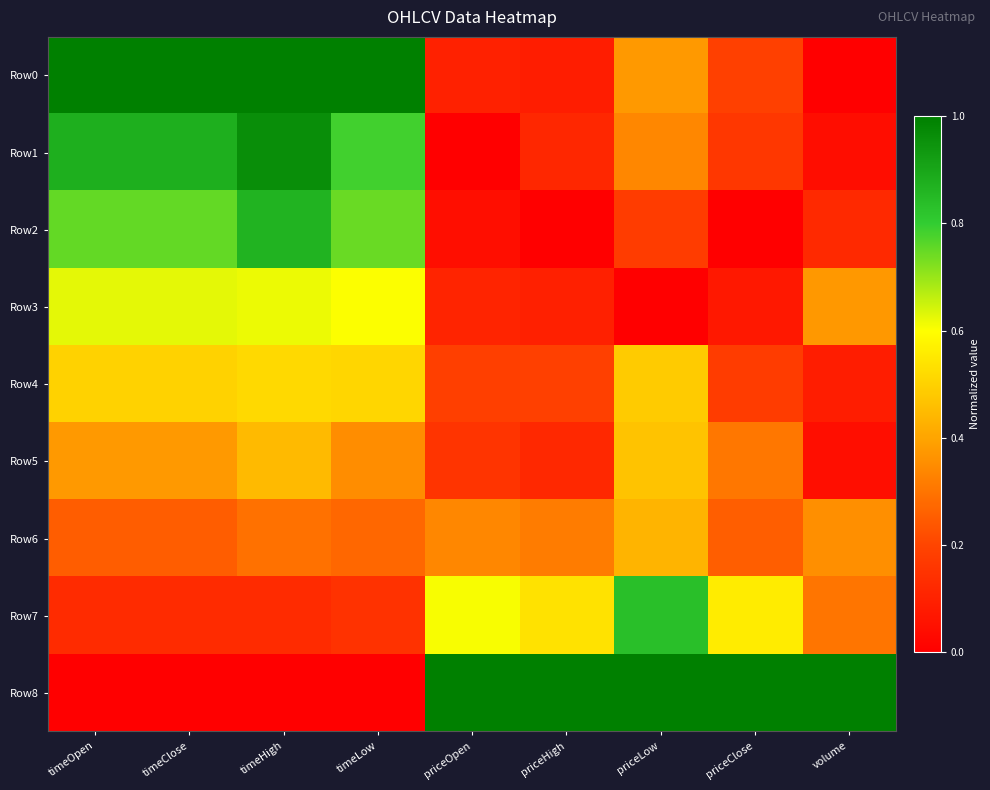

At how many categories does at least one series exceed 0?

9